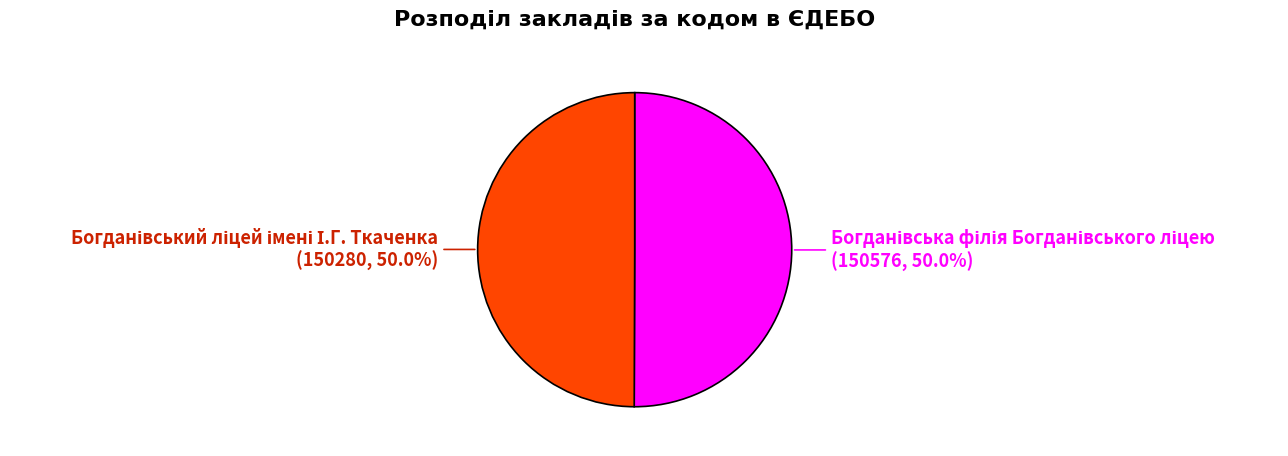

The Богданівський ліцей імені І.Г. Ткаченка slice represents 44% of the pie. True or false?

False